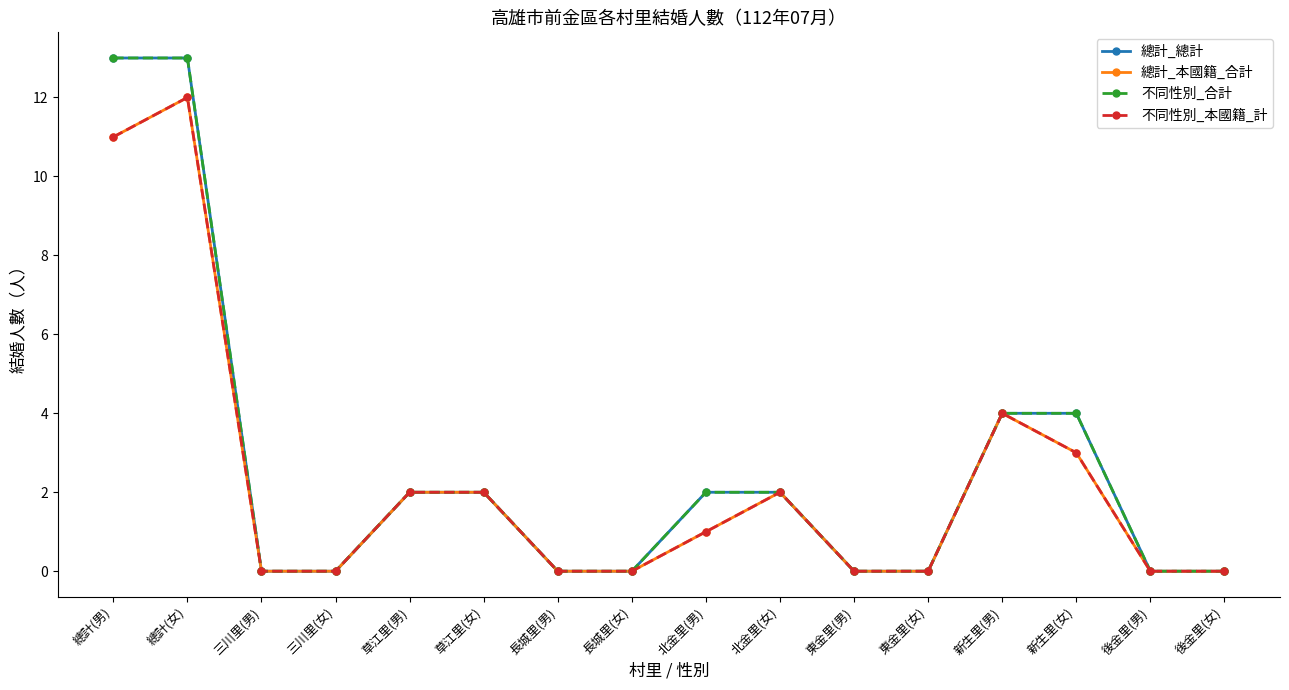

True or false: 不同性別_合計 has more than 1 interior local peaks.

False